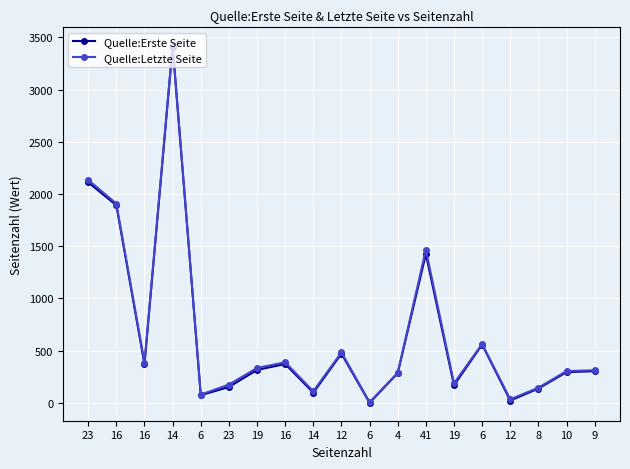

What is the sum of the Quelle:Letzte Seite values at 19 and 14?

3759